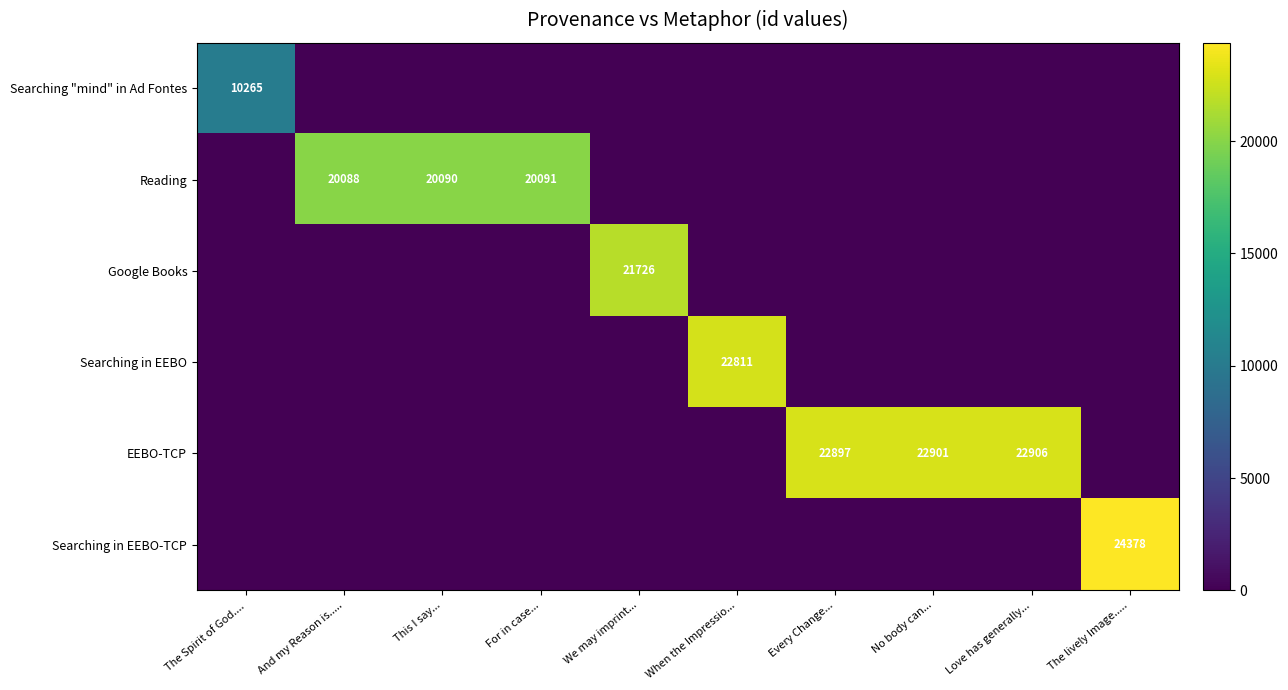

Rank the series at When the Impressio... from lowest to highest value.

Searching "mind" in Ad Fontes, Reading, Google Books, EEBO-TCP, Searching in EEBO-TCP, Searching in EEBO